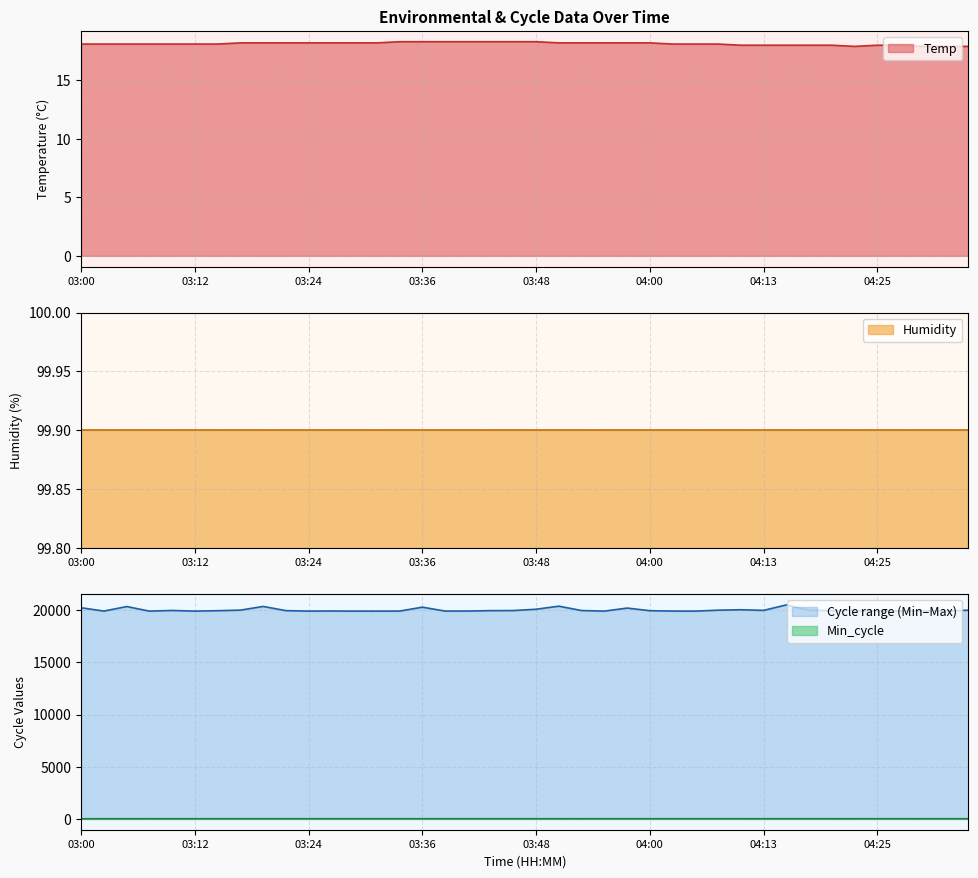

True or false: Min_cycle and Temp cross at least once.

False